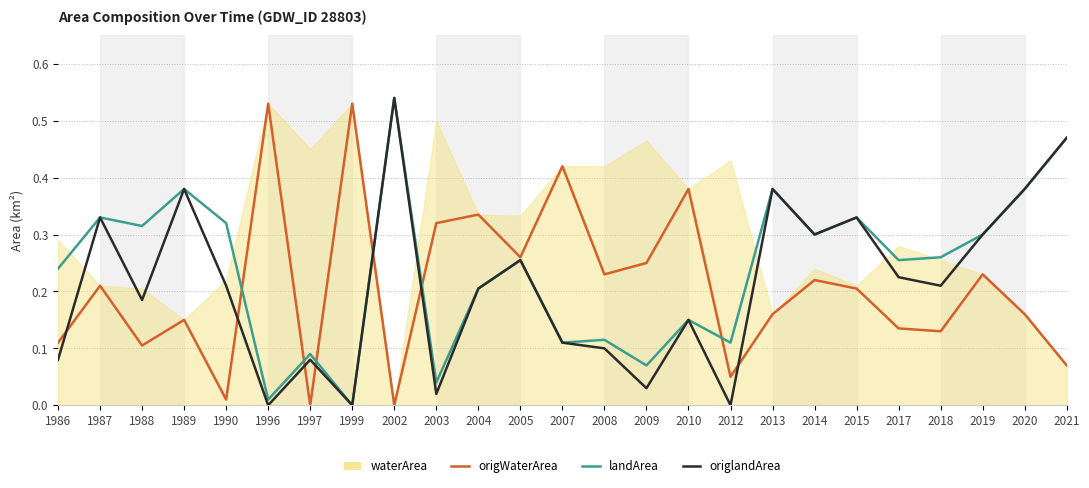

Between which two adjacent categories do origWaterArea and origlandArea first intersect?

1986 and 1987